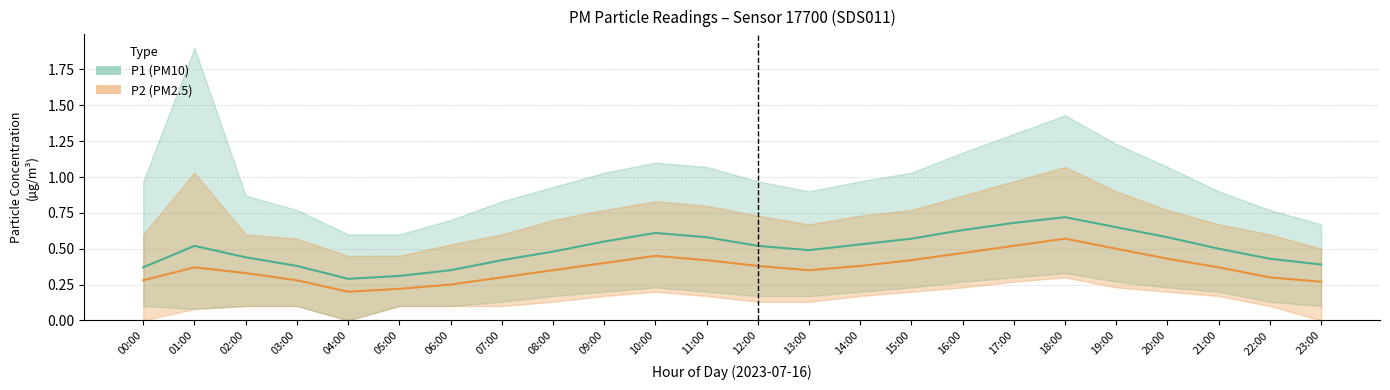

Reading right to left, list all the values displayed in this chart.

P1: 23:00=0.4	22:00=0.4	21:00=0.5	20:00=0.6	19:00=0.7	18:00=0.7	17:00=0.7	16:00=0.6	15:00=0.6	14:00=0.5	13:00=0.5	12:00=0.5	11:00=0.6	10:00=0.6	09:00=0.6	08:00=0.5	07:00=0.4	06:00=0.3	05:00=0.3	04:00=0.3	03:00=0.4	02:00=0.4	01:00=0.5	00:00=0.4
P1_low: 23:00=0.1	22:00=0.1	21:00=0.2	20:00=0.2	19:00=0.3	18:00=0.3	17:00=0.3	16:00=0.3	15:00=0.2	14:00=0.2	13:00=0.2	12:00=0.2	11:00=0.2	10:00=0.2	09:00=0.2	08:00=0.2	07:00=0.1	06:00=0.1	05:00=0.1	04:00=0.0	03:00=0.1	02:00=0.1	01:00=0.1	00:00=0.1
P1_high: 23:00=0.7	22:00=0.8	21:00=0.9	20:00=1.1	19:00=1.2	18:00=1.4	17:00=1.3	16:00=1.2	15:00=1.0	14:00=1.0	13:00=0.9	12:00=1.0	11:00=1.1	10:00=1.1	09:00=1.0	08:00=0.9	07:00=0.8	06:00=0.7	05:00=0.6	04:00=0.6	03:00=0.8	02:00=0.9	01:00=1.9	00:00=1.0
P2: 23:00=0.3	22:00=0.3	21:00=0.4	20:00=0.4	19:00=0.5	18:00=0.6	17:00=0.5	16:00=0.5	15:00=0.4	14:00=0.4	13:00=0.3	12:00=0.4	11:00=0.4	10:00=0.5	09:00=0.4	08:00=0.3	07:00=0.3	06:00=0.2	05:00=0.2	04:00=0.2	03:00=0.3	02:00=0.3	01:00=0.4	00:00=0.3
P2_low: 23:00=0.0	22:00=0.1	21:00=0.2	20:00=0.2	19:00=0.2	18:00=0.3	17:00=0.3	16:00=0.2	15:00=0.2	14:00=0.2	13:00=0.1	12:00=0.1	11:00=0.2	10:00=0.2	09:00=0.2	08:00=0.1	07:00=0.1	06:00=0.1	05:00=0.1	04:00=0.0	03:00=0.1	02:00=0.1	01:00=0.1	00:00=0.0
P2_high: 23:00=0.5	22:00=0.6	21:00=0.7	20:00=0.8	19:00=0.9	18:00=1.1	17:00=1.0	16:00=0.9	15:00=0.8	14:00=0.7	13:00=0.7	12:00=0.7	11:00=0.8	10:00=0.8	09:00=0.8	08:00=0.7	07:00=0.6	06:00=0.5	05:00=0.5	04:00=0.5	03:00=0.6	02:00=0.6	01:00=1.0	00:00=0.6